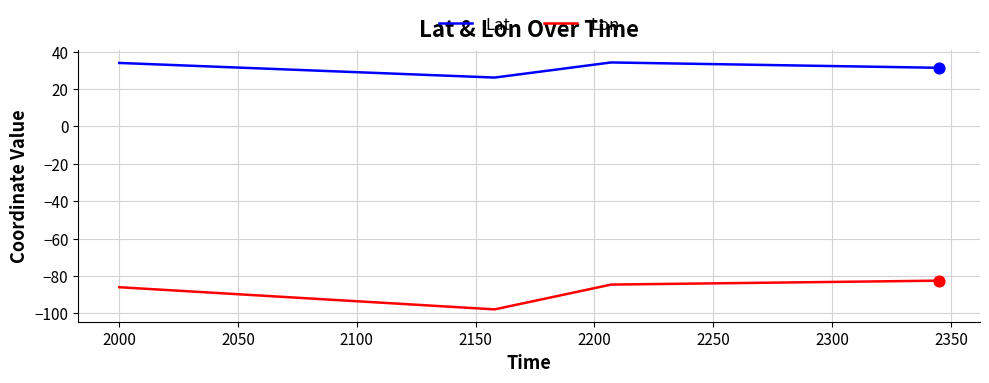

Which series has the largest range (max minus min)?

Lon